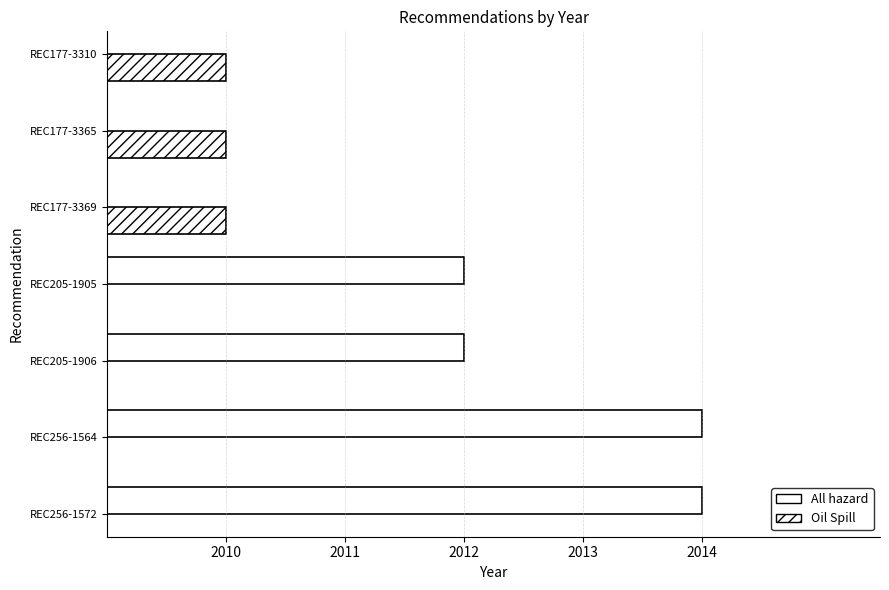

What is the sum of the values at REC205-1906 and REC177-3365?

4022